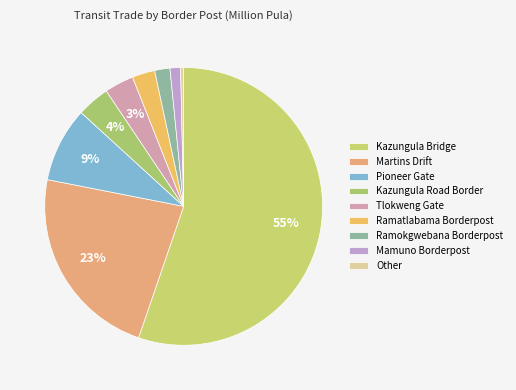

Count the number of slices in the pie.

9